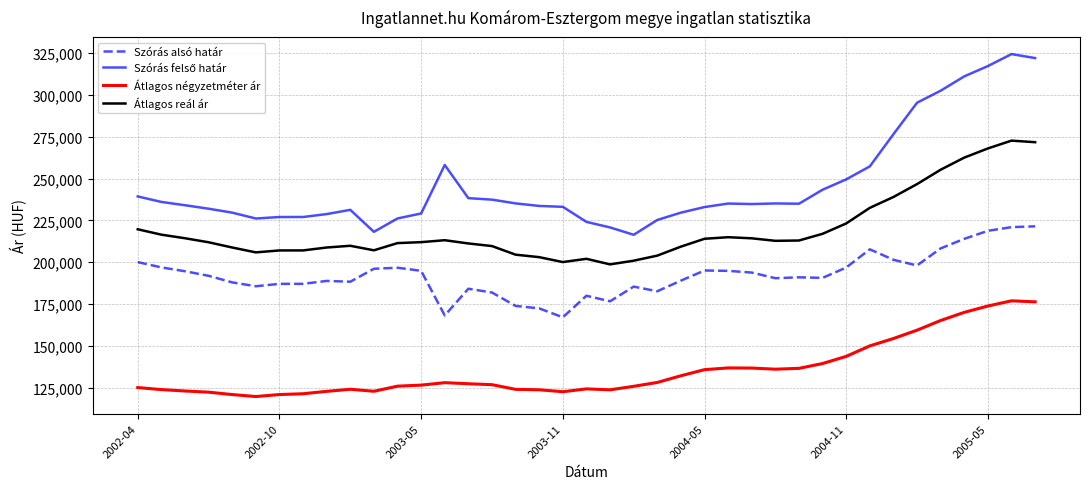

What is the lowest value of the Átlagos négyzetméter ár series?

119874